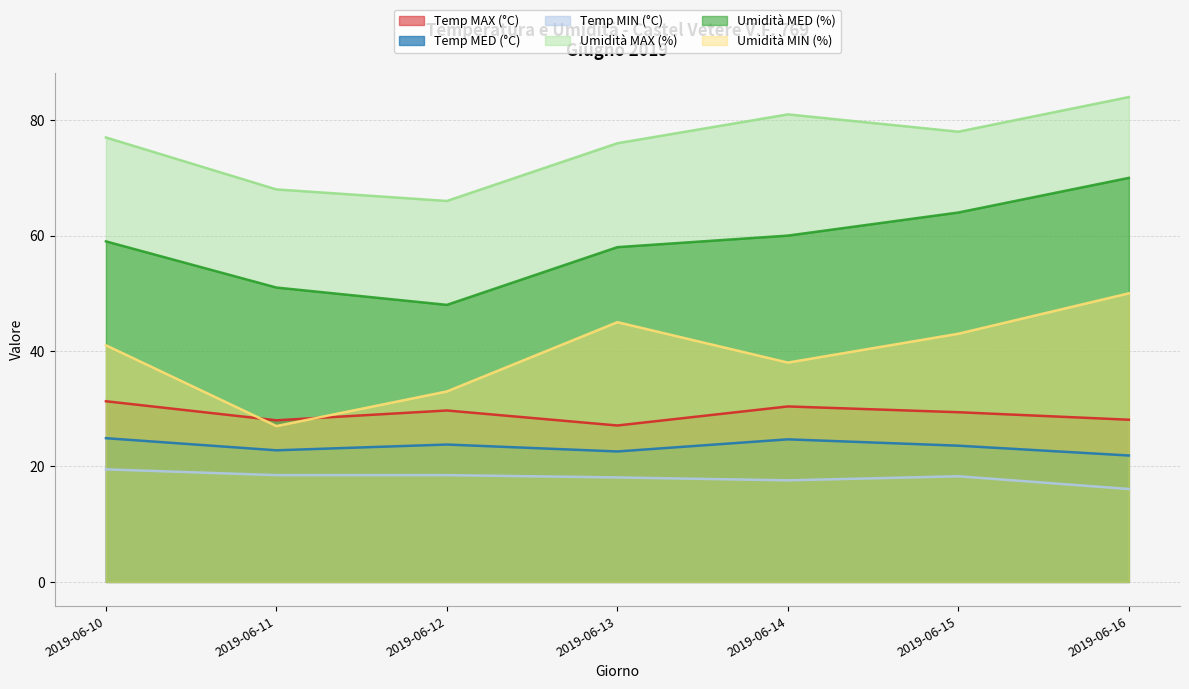

Which series has the largest range (max minus min)?

Umidità MIN (%)